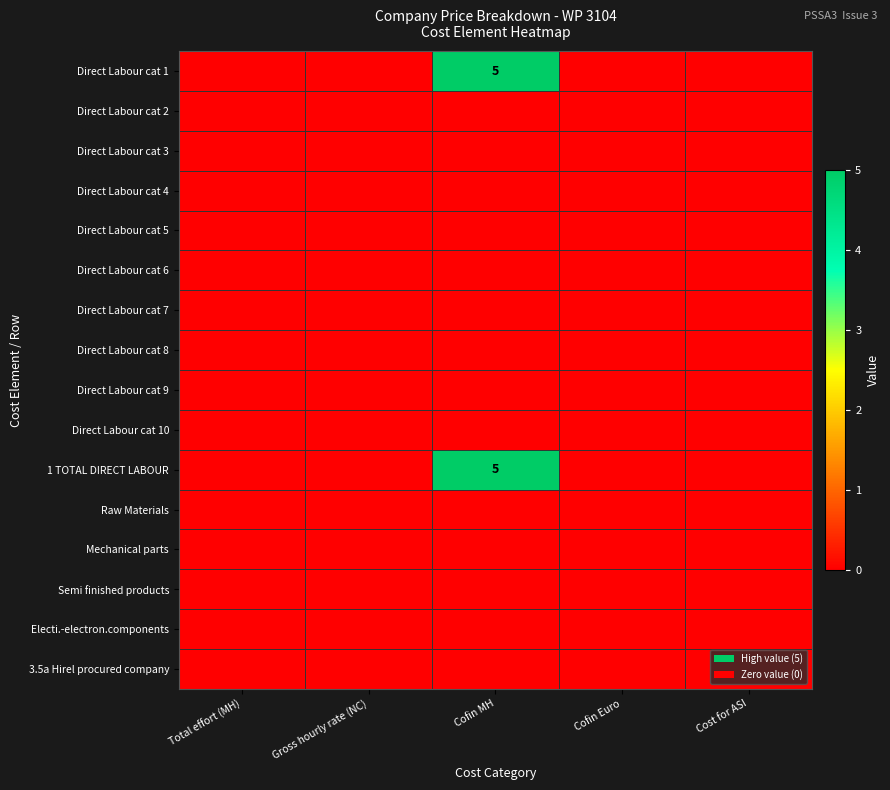

The value of Direct Labour cat 5 at Cofin Euro is 0. True or false?

True